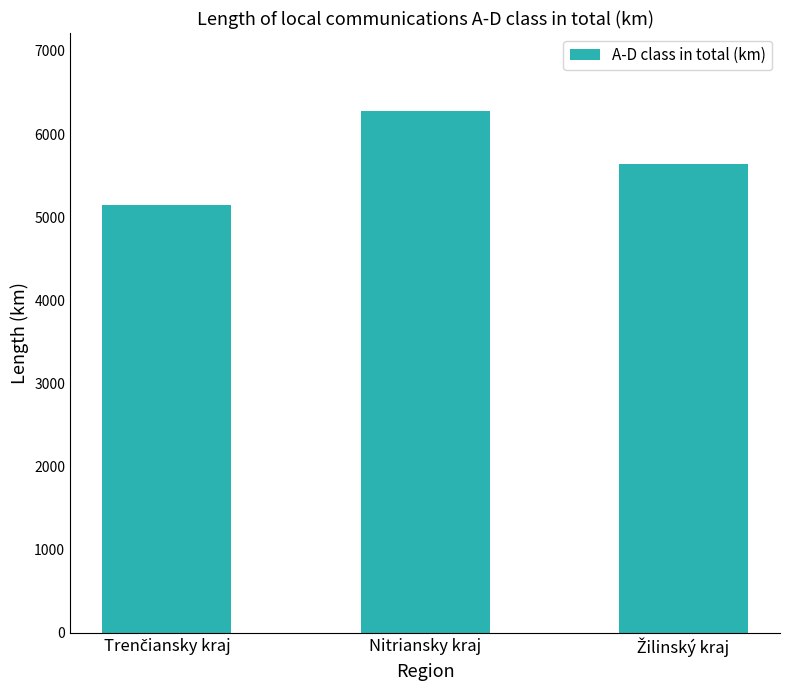

The value at Nitriansky kraj is 6274.4. True or false?

True